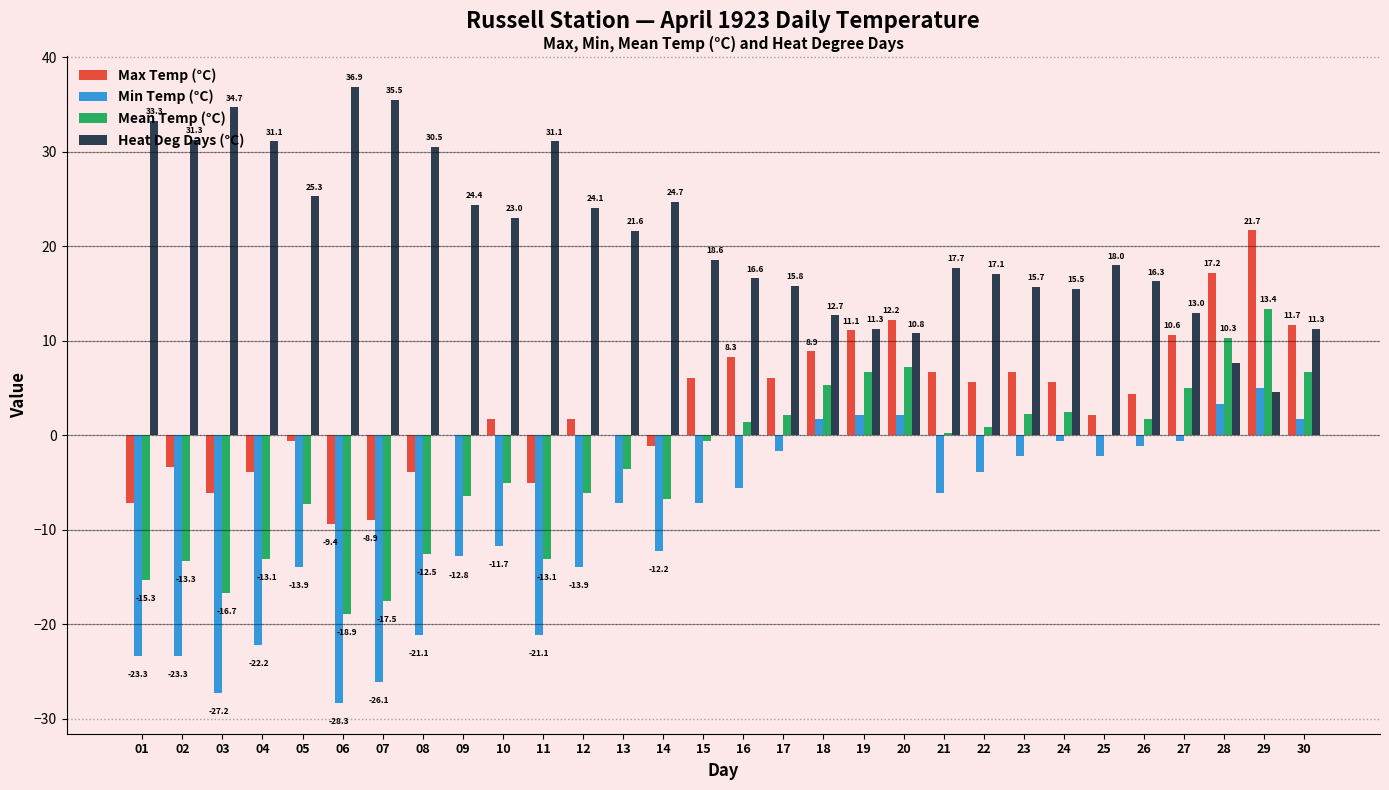

Which series has the largest range (max minus min)?

Min Temp (°C)